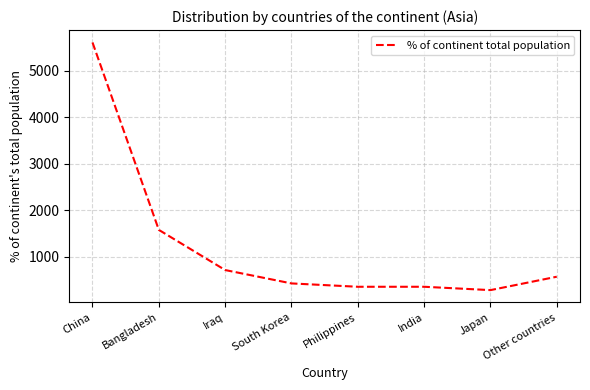

Does the chart have visible grid lines?

Yes